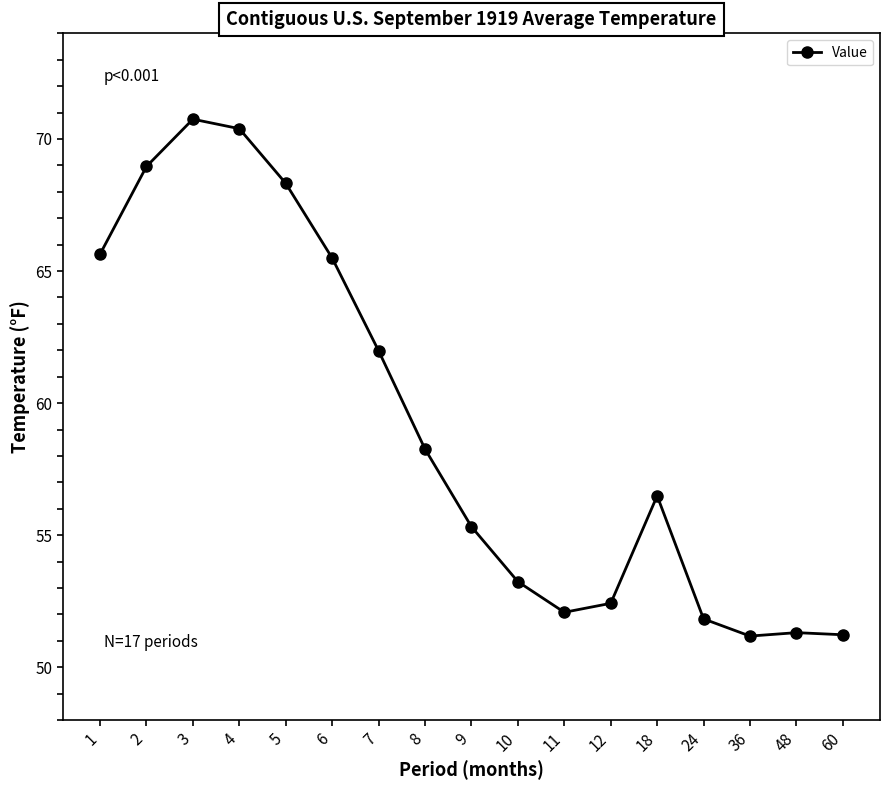

What is the minimum value shown in the chart?

51.2